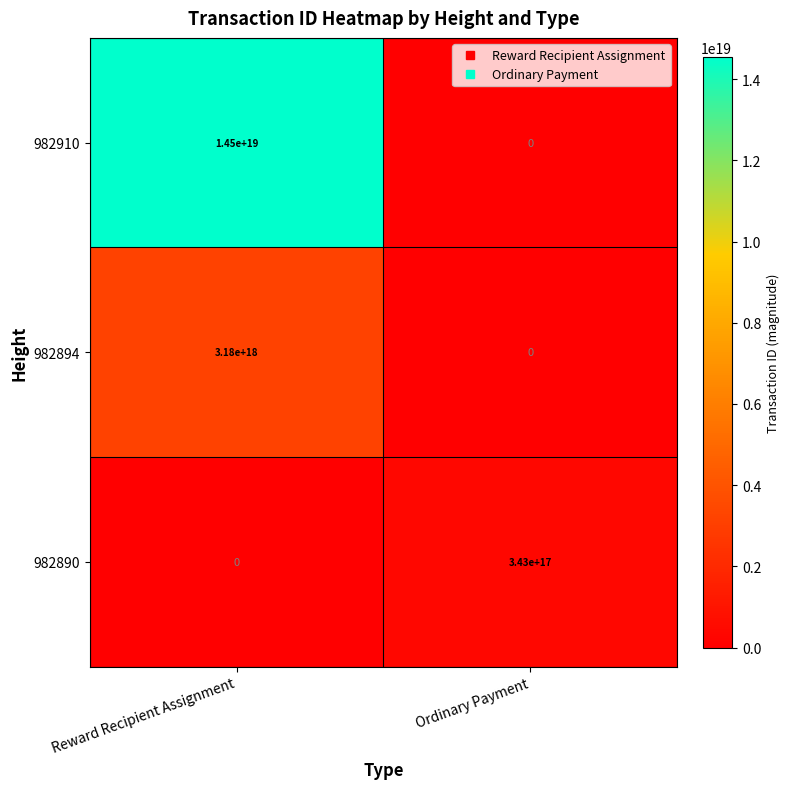

Which series has the largest total across all categories?

982910